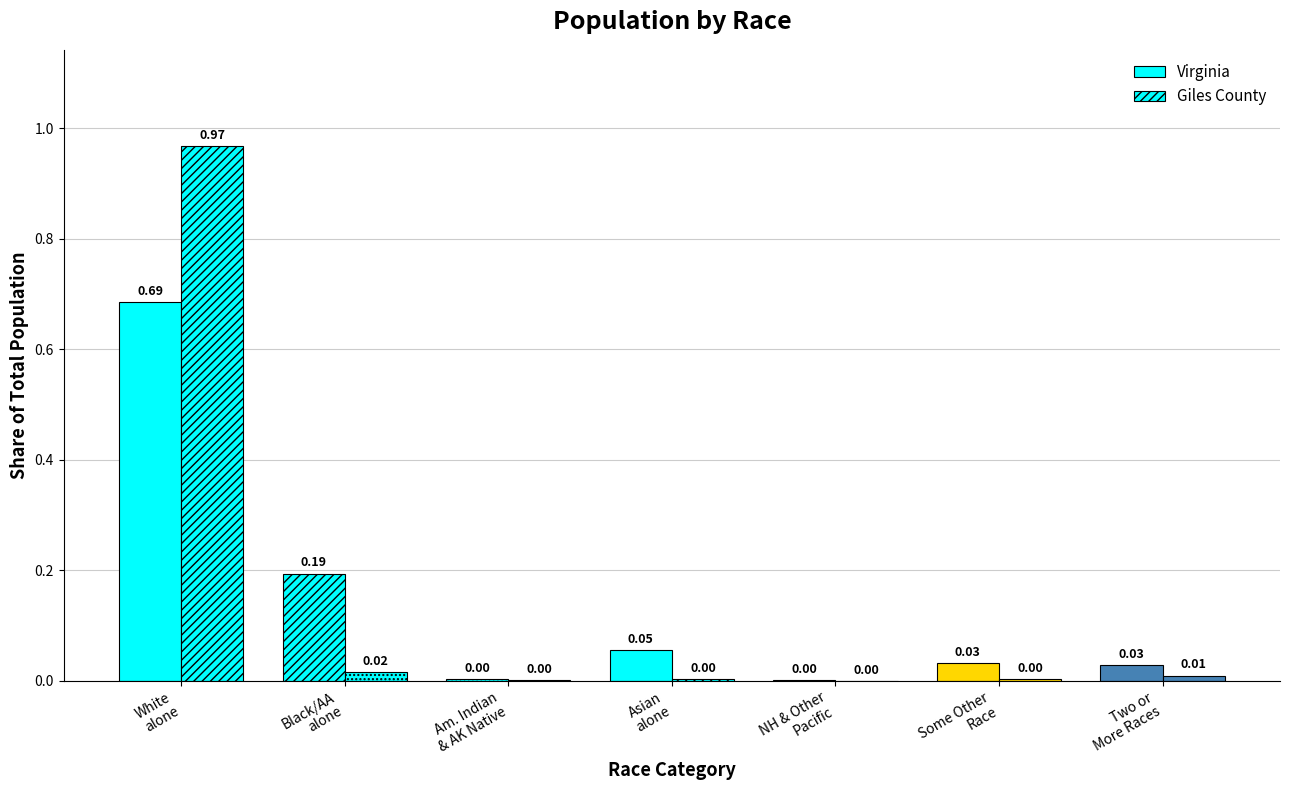

How many groups of bars are there?

7